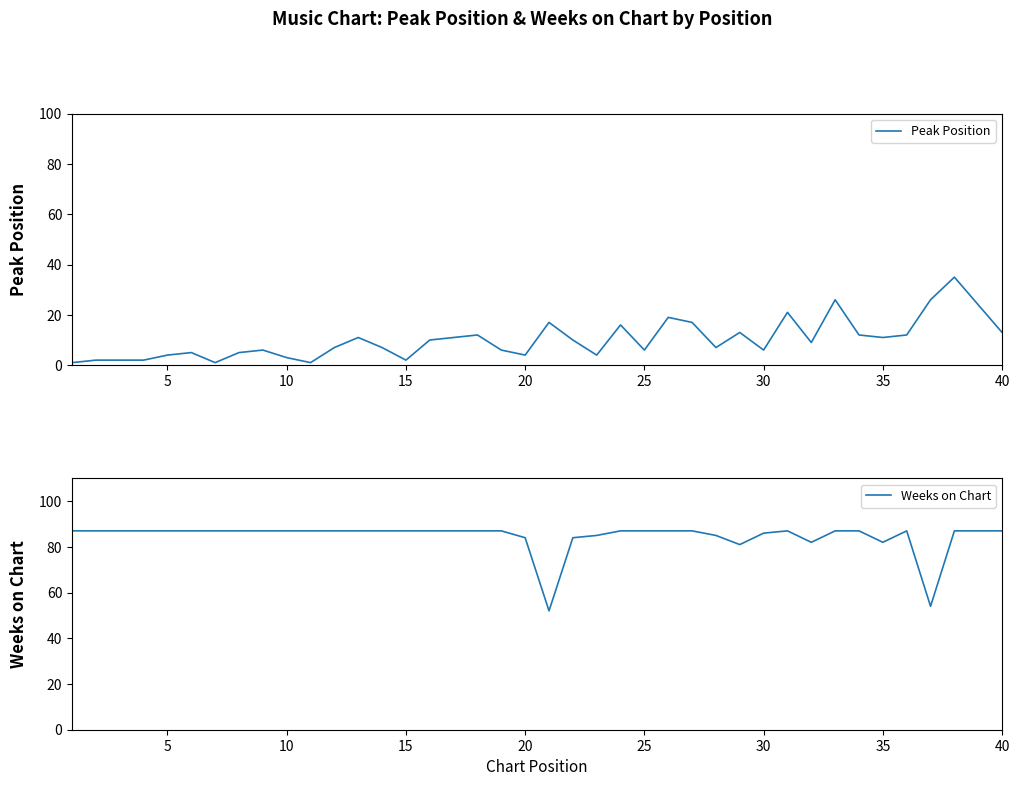

What is the minimum value for Weeks on Chart?

52